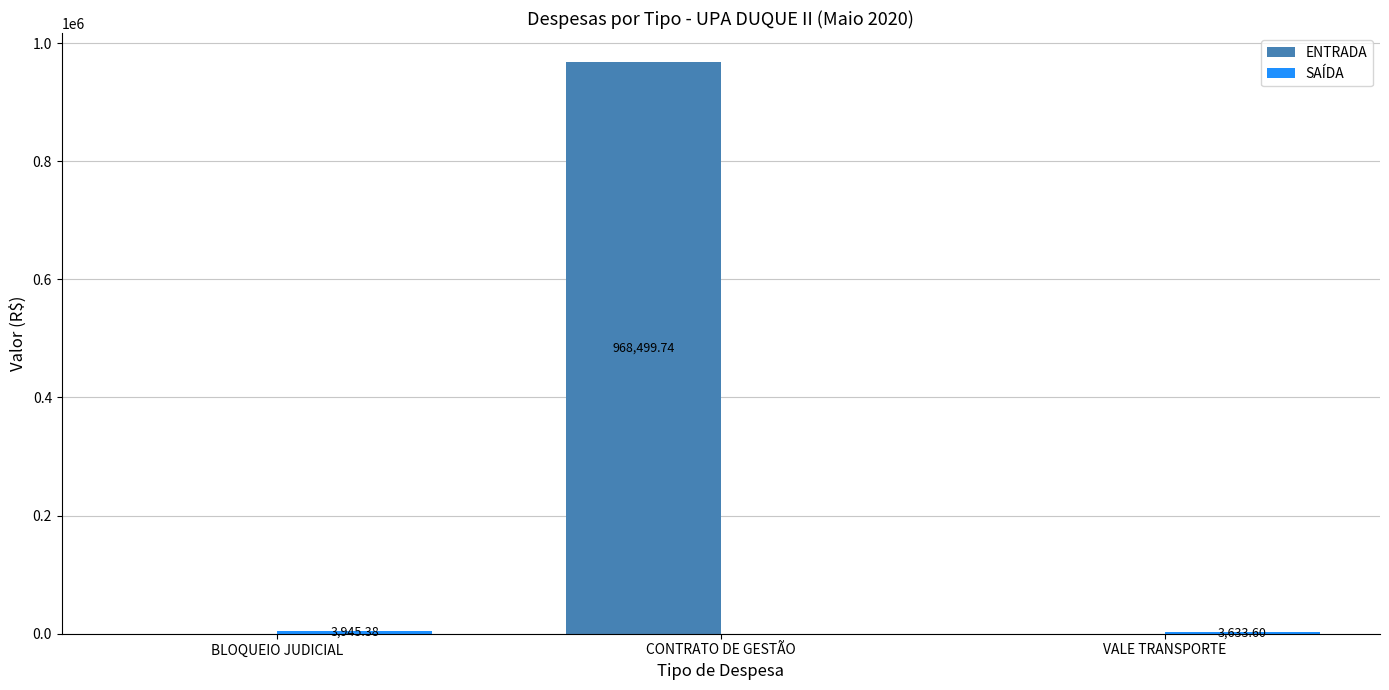

What is the average value of the ENTRADA series?

322833.2